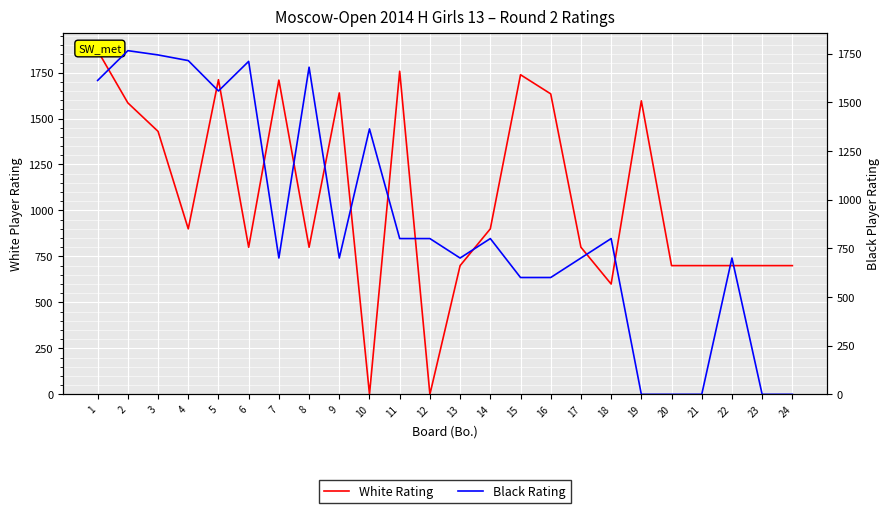

In Black Rating, how many points are lower than both neighbors (excluding endpoints)?

4